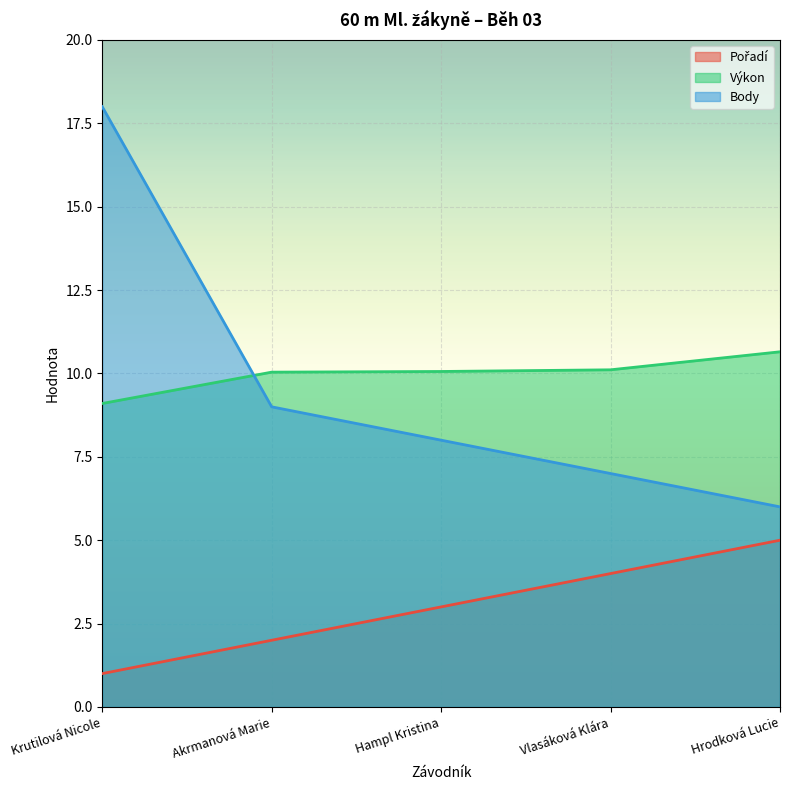

What is the minimum value for Výkon?

9.1